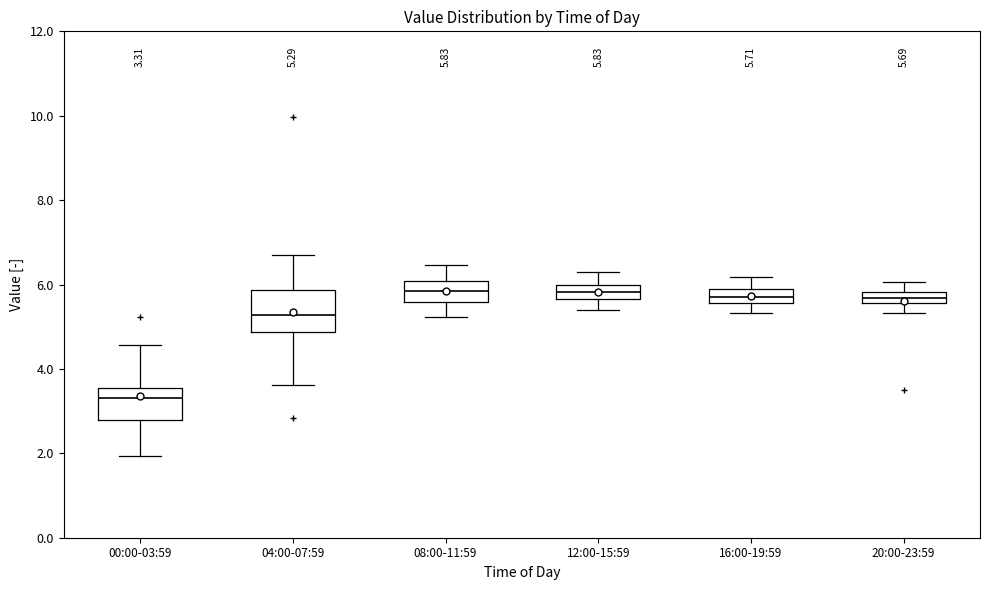

Comparing the boxes themselves (not the whiskers), which one is the tallest?

04:00-07:59